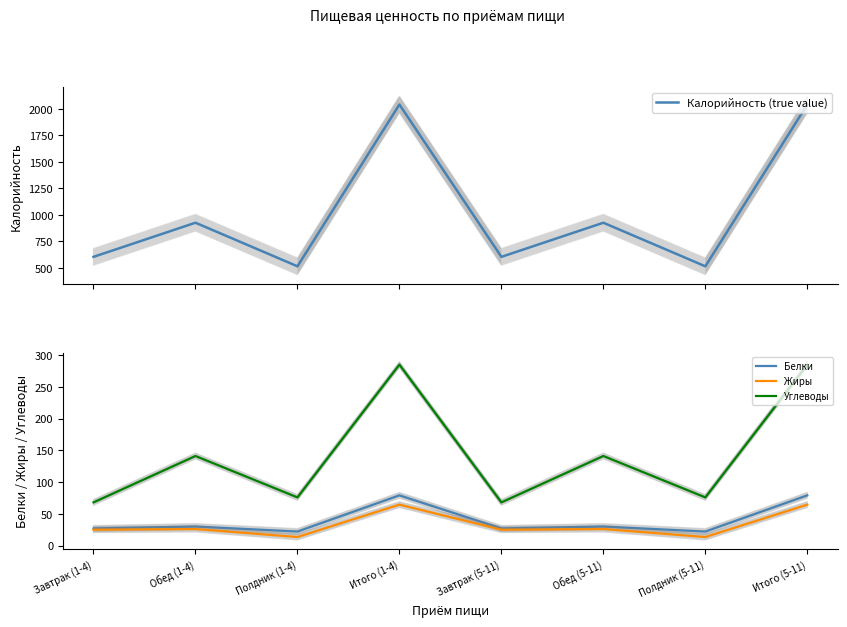

The value of Углеводы at Итого (1-4) is 375.2. True or false?

False